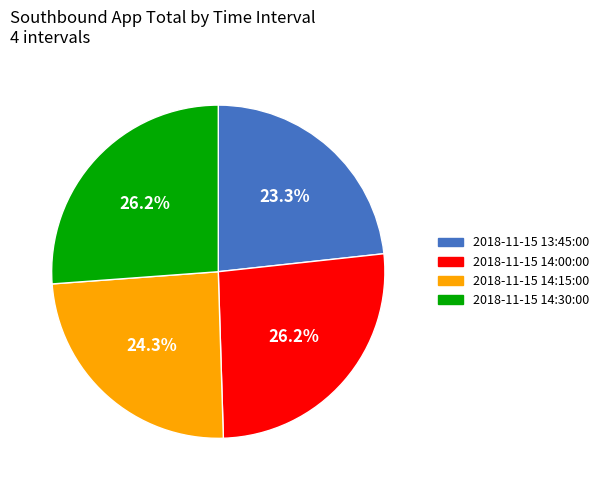

Does 2018-11-15 14:30:00 account for over 50% of the chart?

No